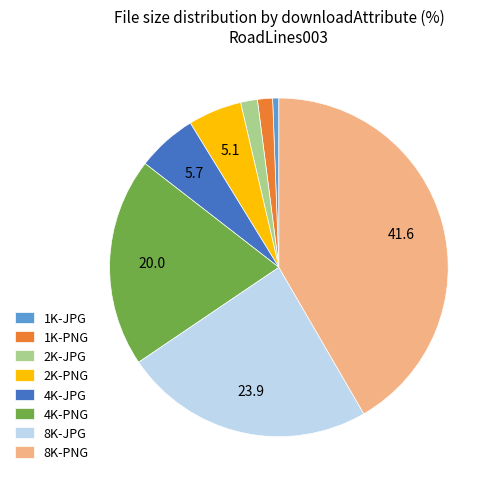

What is the smallest slice in the pie chart?

1K-JPG